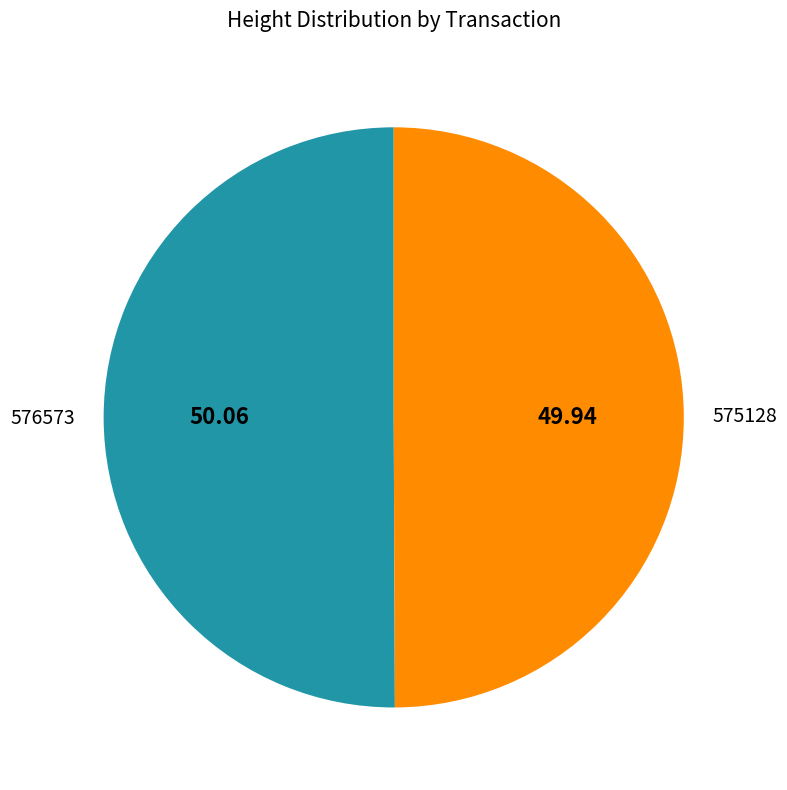

Count the number of slices in the pie.

2